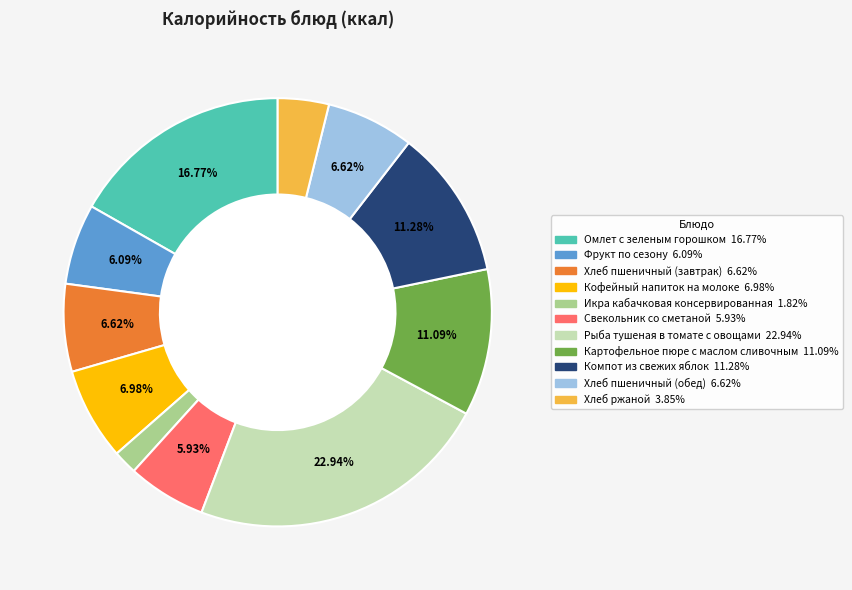

What is the ratio of the value at Компот из свежих яблок to the value at Картофельное пюре с маслом сливочным?

1.0